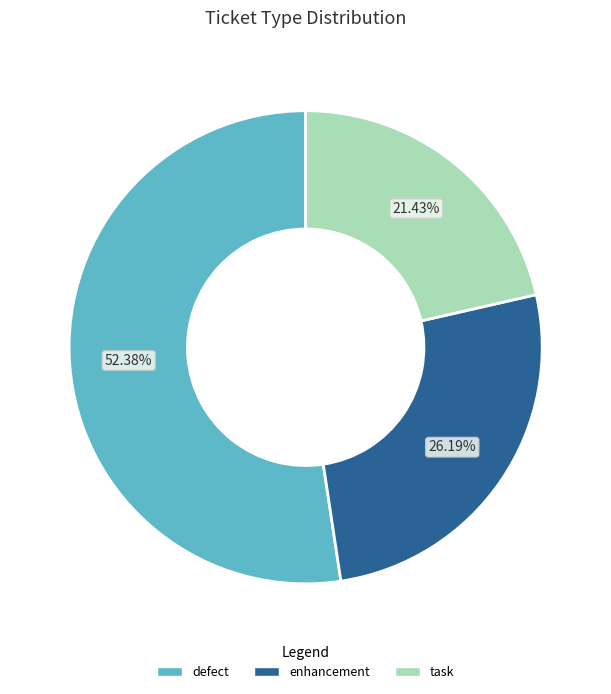

Which category has the biggest portion of the pie?

defect